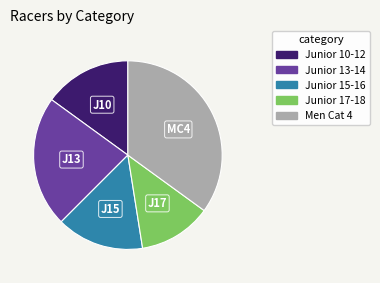

Is Junior 15-16 the majority of the pie?

No